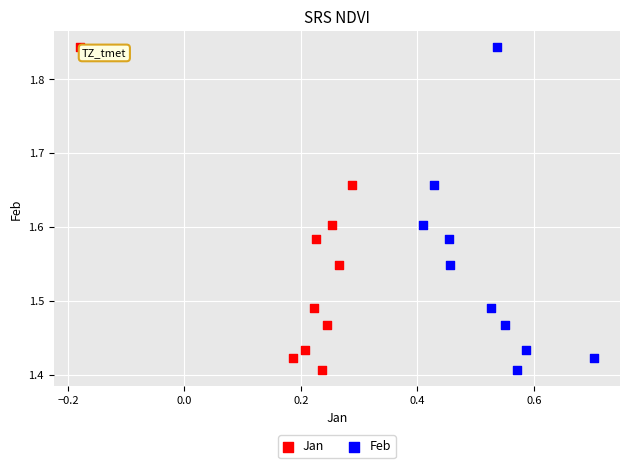

What are all the series names shown in the legend?

Jan, Feb